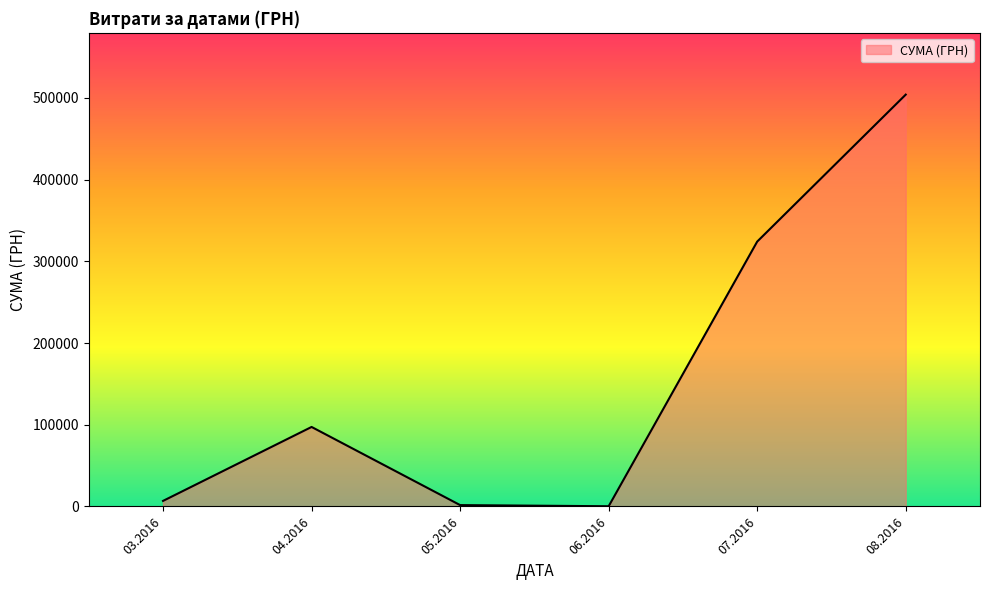

How many interior local peaks (higher than both neighbors) does the data have?

1